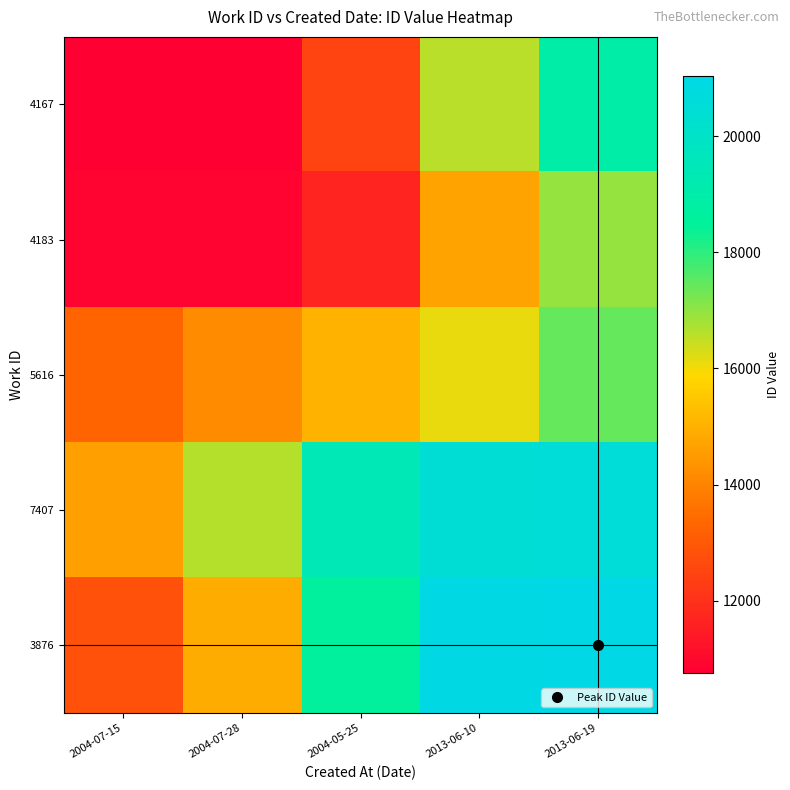

How many distinct data groups are displayed?

5